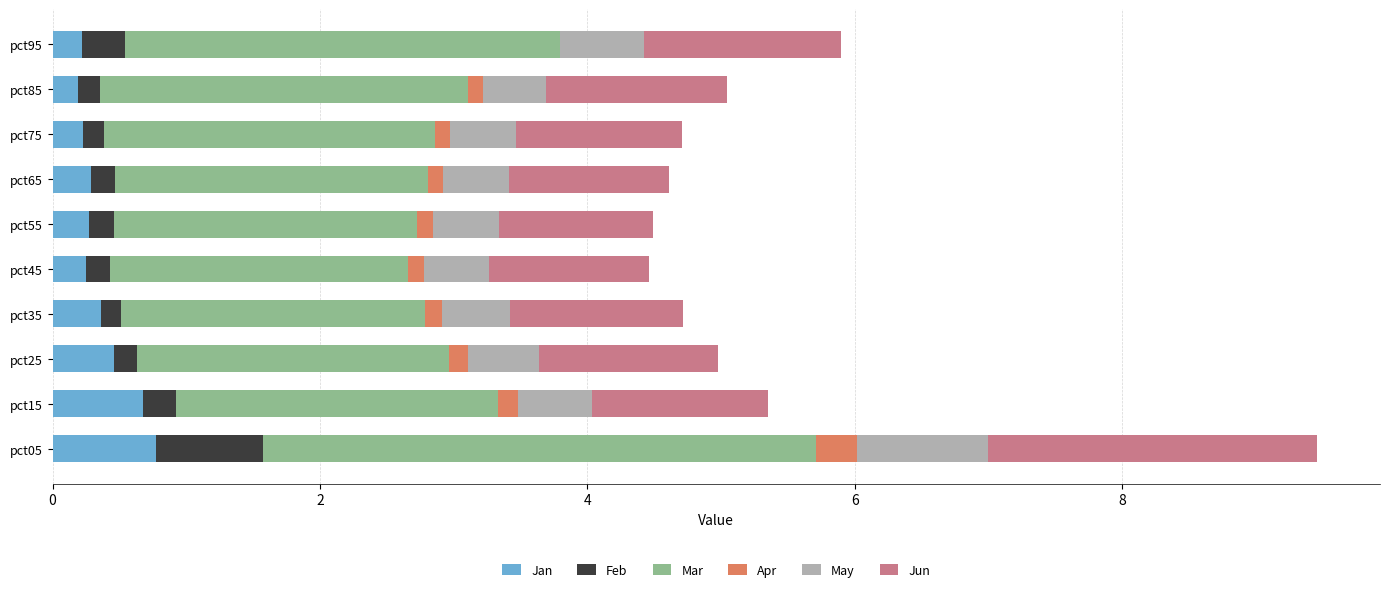

What are all the series names shown in the legend?

Jan, Feb, Mar, Apr, May, Jun